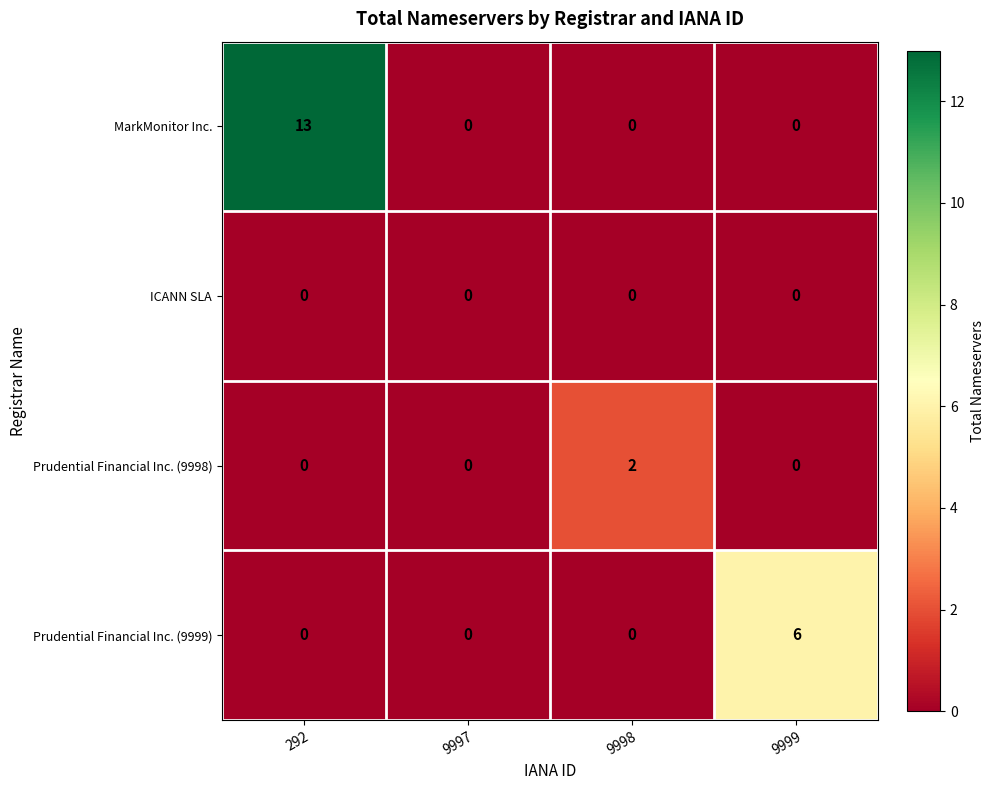

Which series has the widest spread of values?

MarkMonitor Inc.